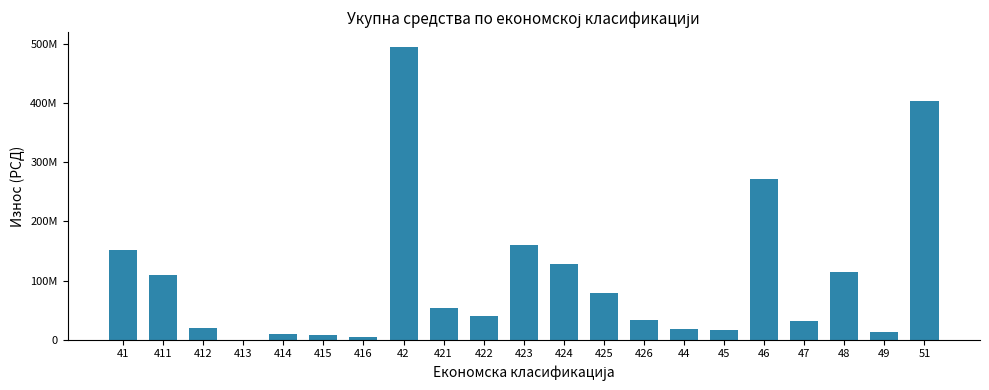

What is the difference between the maximum and minimum values?

495427160